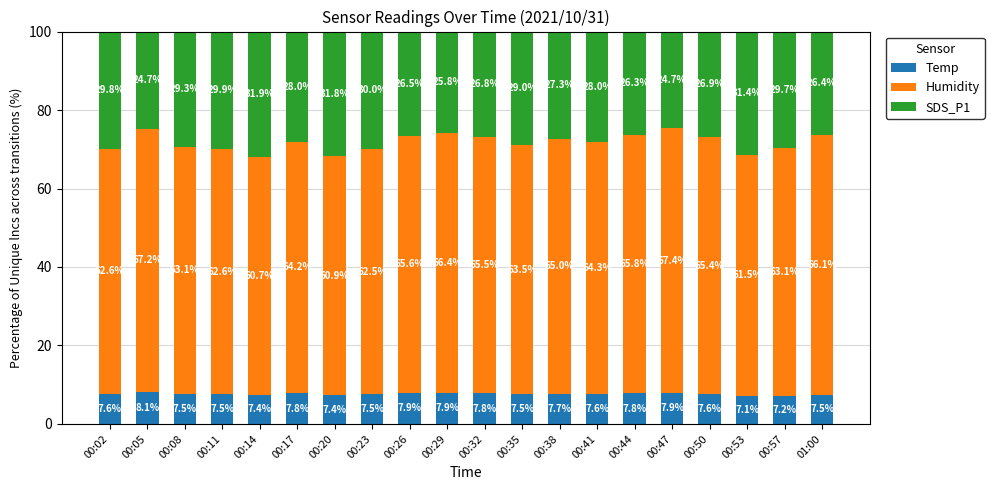

The value of Temp at 00:38 is 13.8. True or false?

False